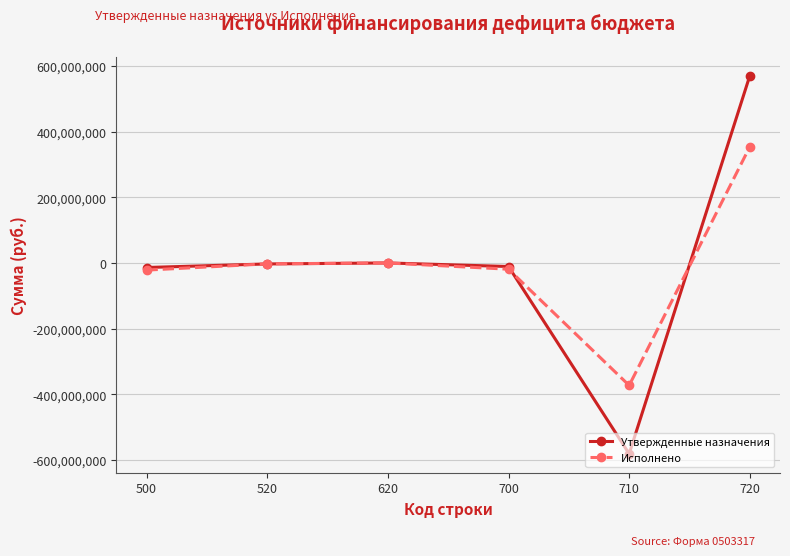

What is the difference between the maximum and second lowest values in the Утвержденные назначения series?

584180973.5